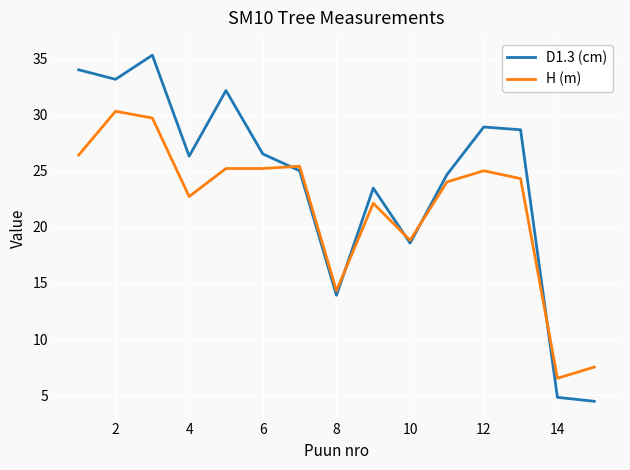

What are all the series names shown in the legend?

D1.3 (cm), H (m)